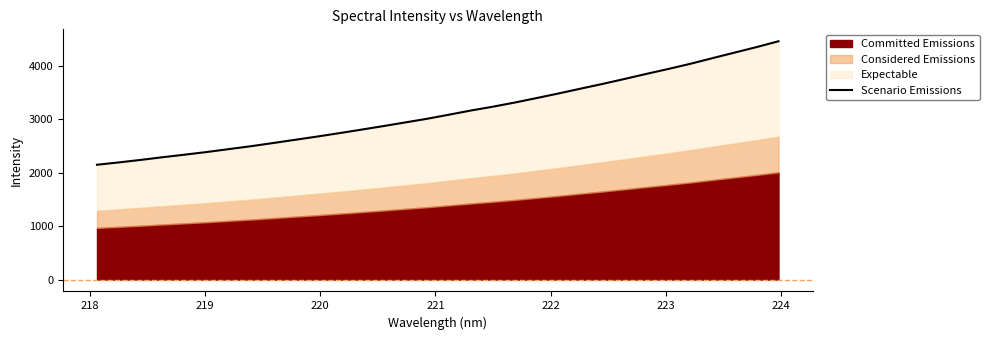

What is the value of the 24th point from the left?

3666.1